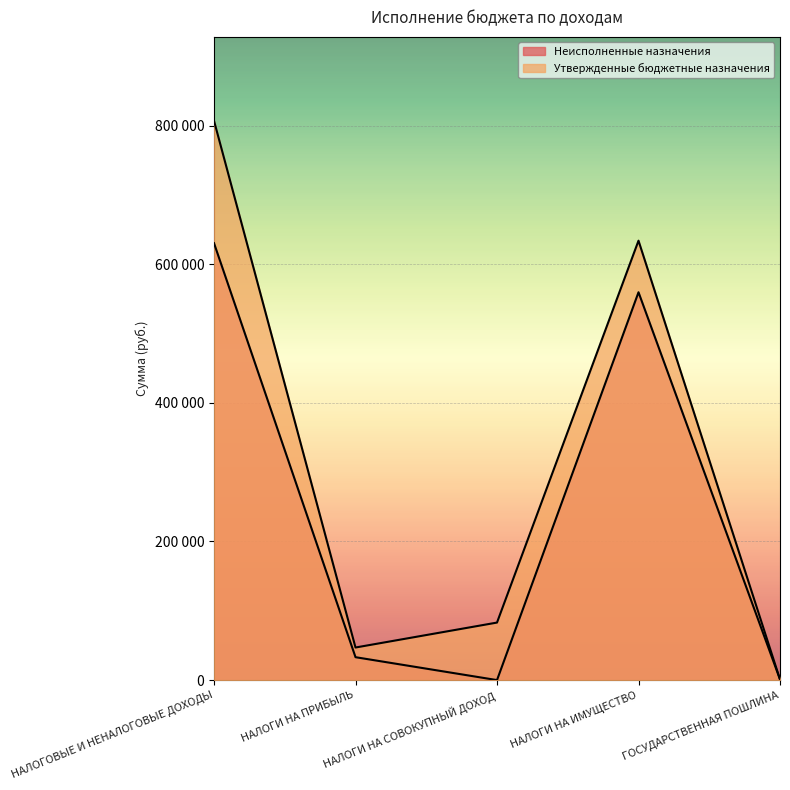

True or false: Неисполненные назначения and Утвержденные бюджетные назначения intersect in this chart.

False